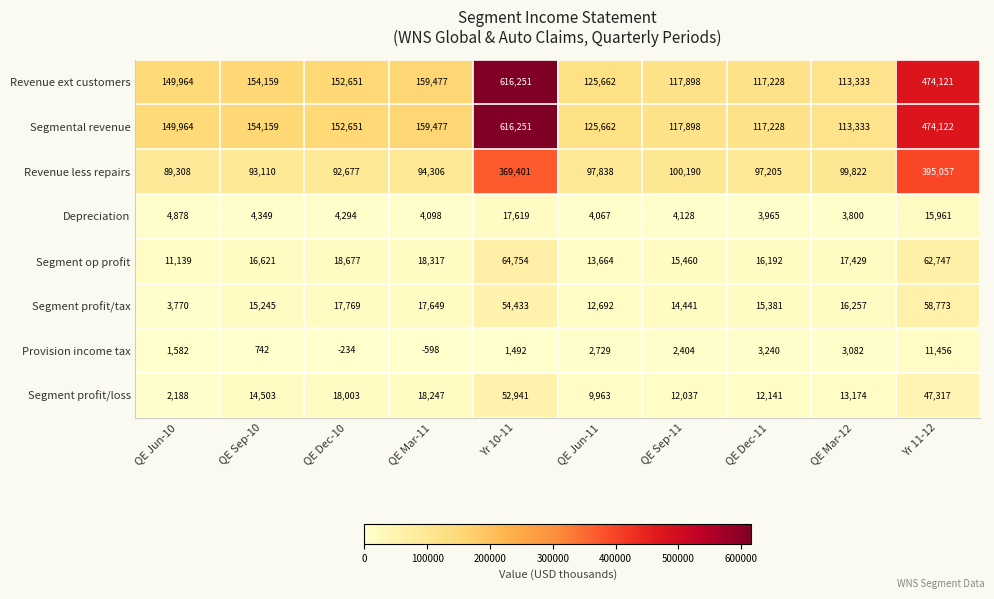

True or false: Segment profit/tax has a value of 17649 at QE Mar-11.

True